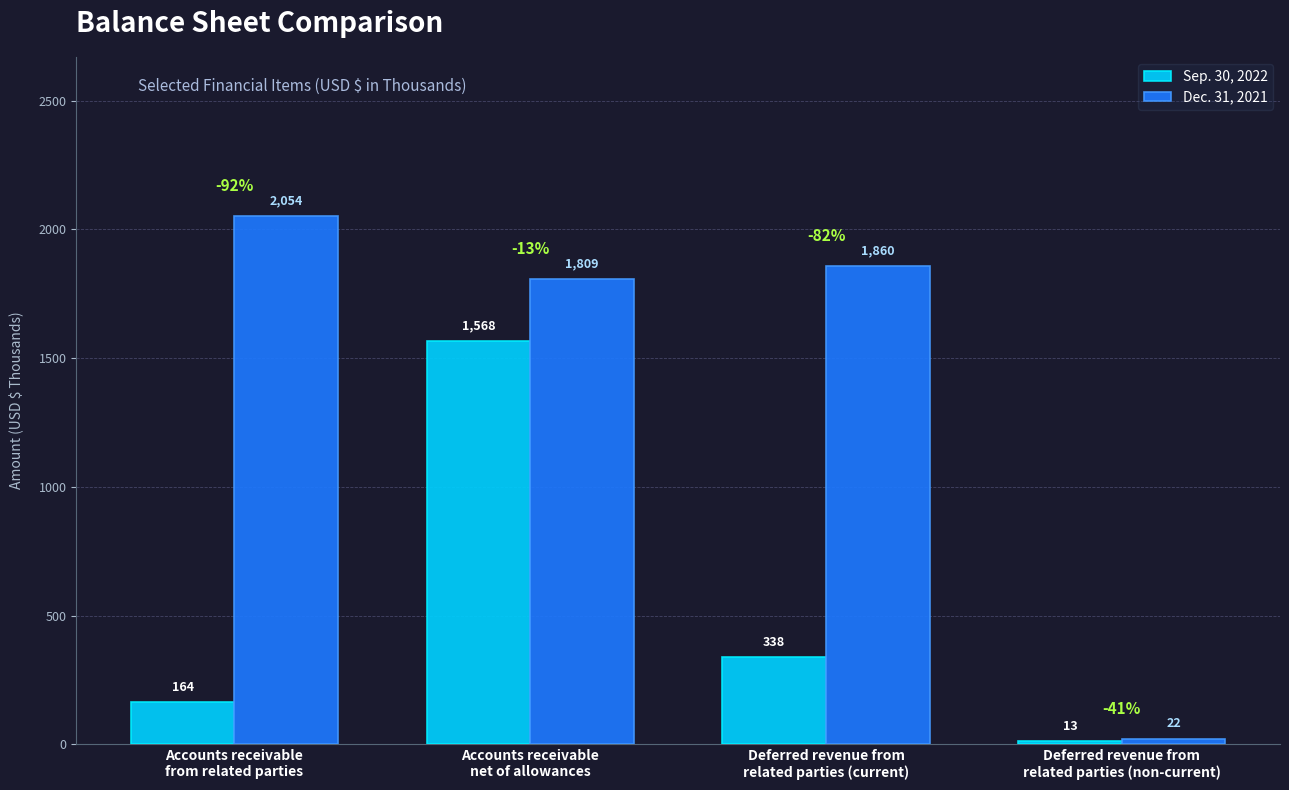

What is the value of the Dec. 31, 2021 bar at the 3rd from the left?

1860